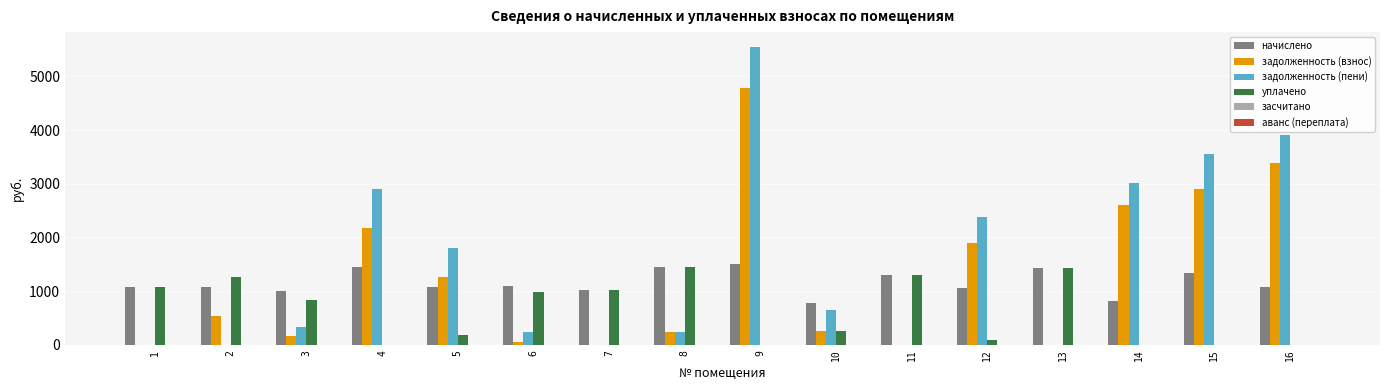

What is the greatest value displayed?

5545.8